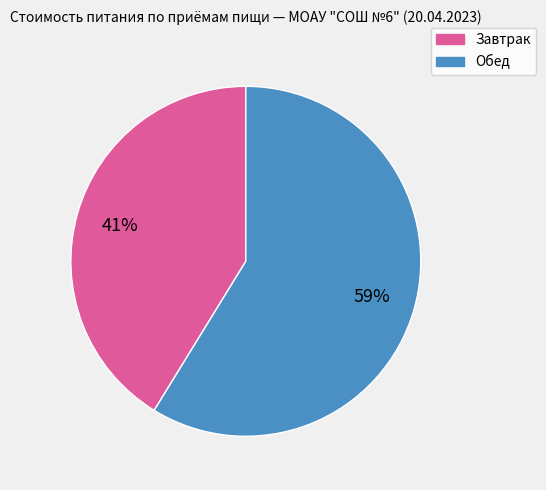

Is it true that Обед is 73% of the pie?

False